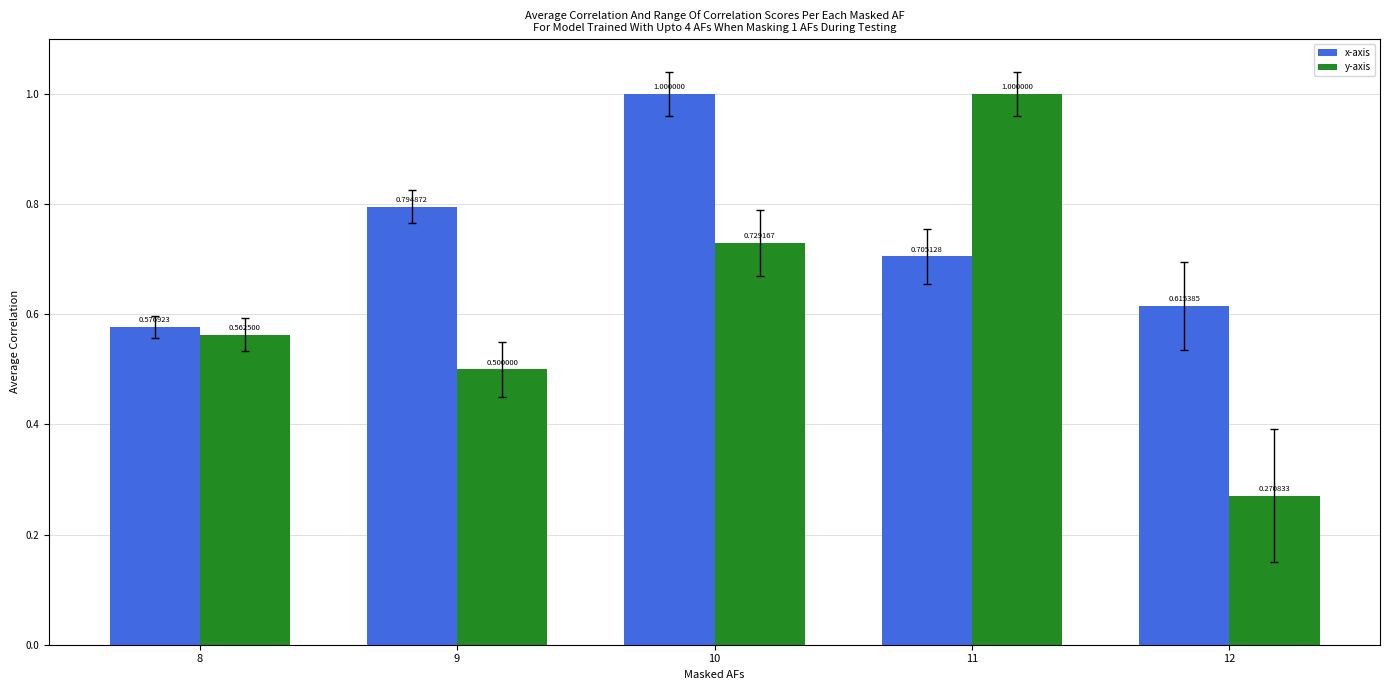

Is the value of x-axis at 11 greater than the value of y-axis at 11?

No